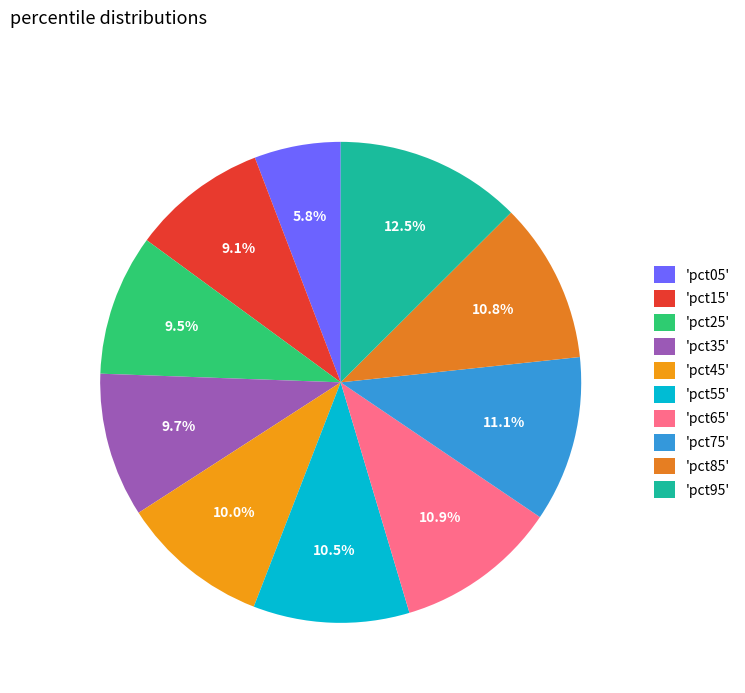

Which category has the smallest portion of the pie?

'pct05'